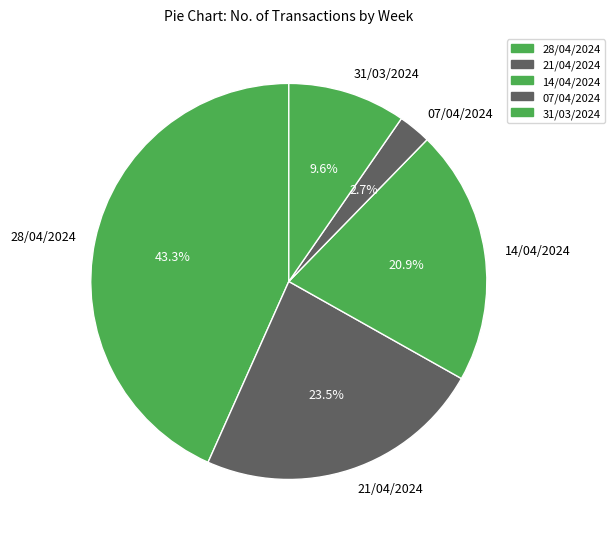

Does 07/04/2024 account for over 50% of the chart?

No